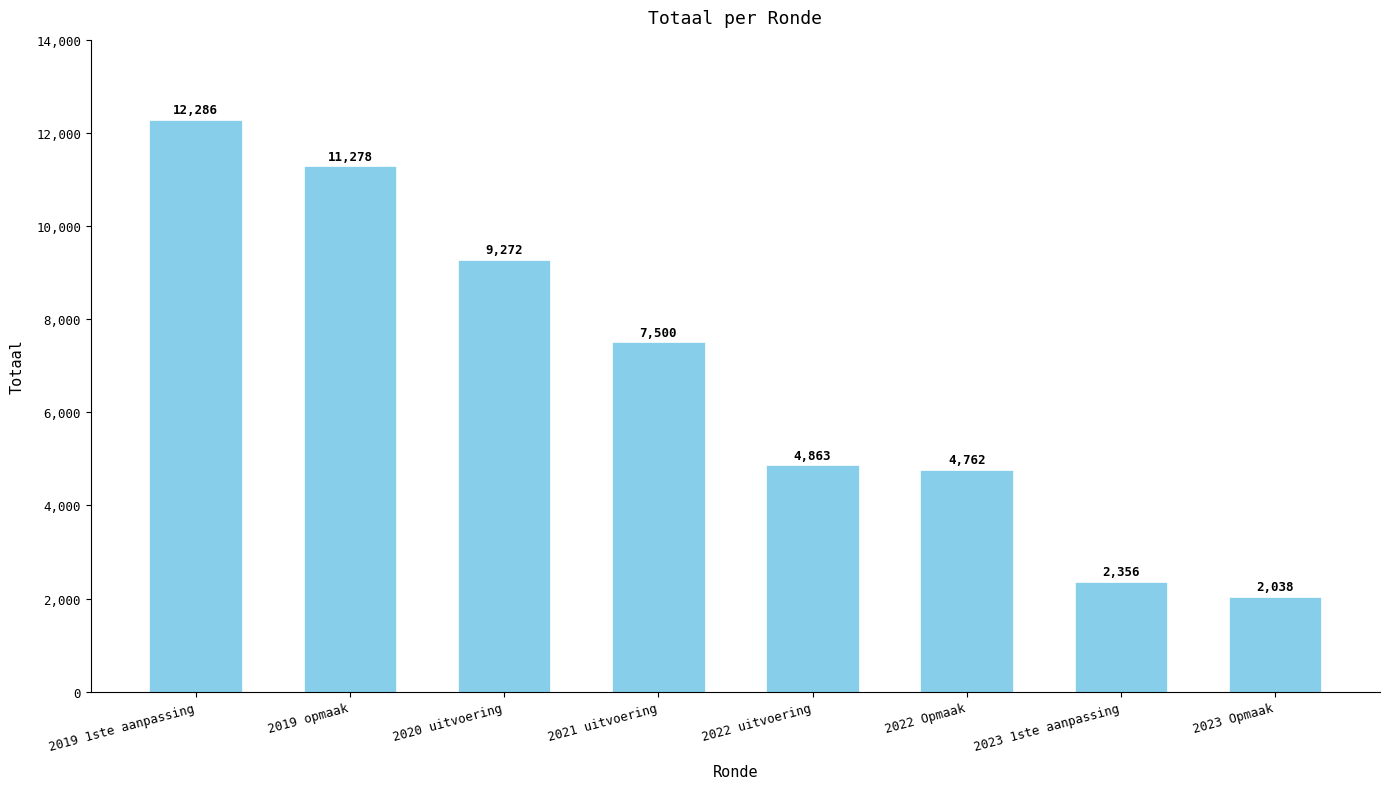

How many data points does each series have?

8